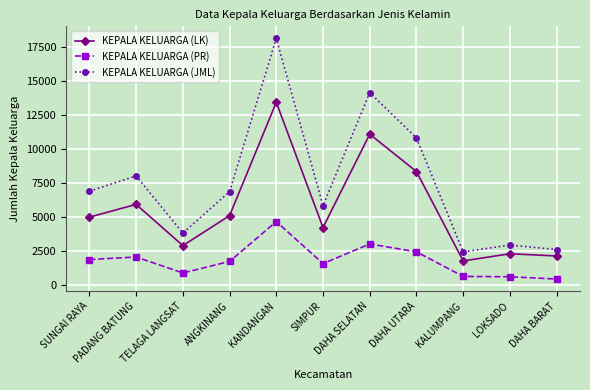

How many values in the KEPALA KELUARGA (PR) series are below 1760?

5